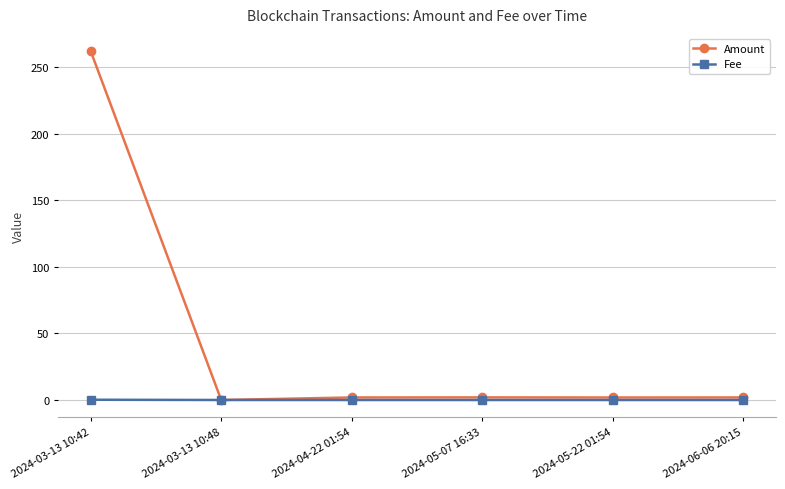

True or false: Amount has a value of 113.8 at 2024-03-13 10:48.

False